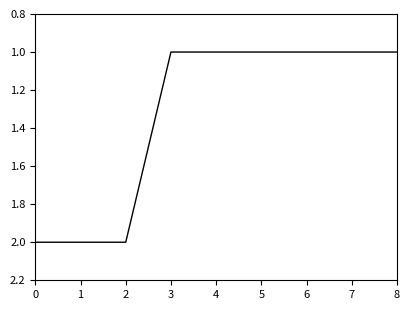

Is it true that the value at 0 is 3?

False